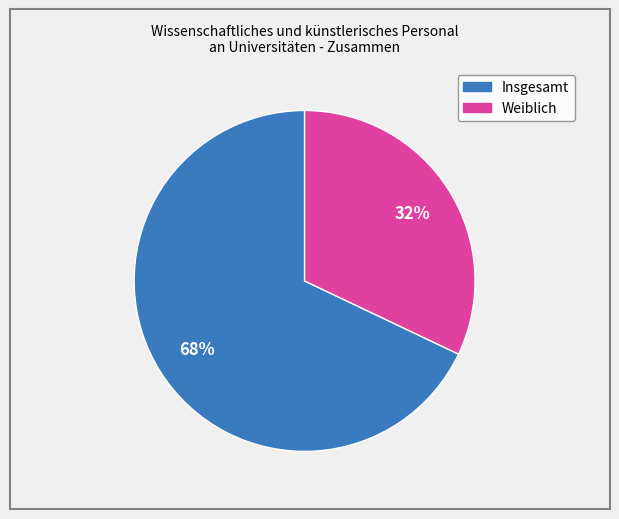

To the nearest percent, what is the average slice percentage?

50%